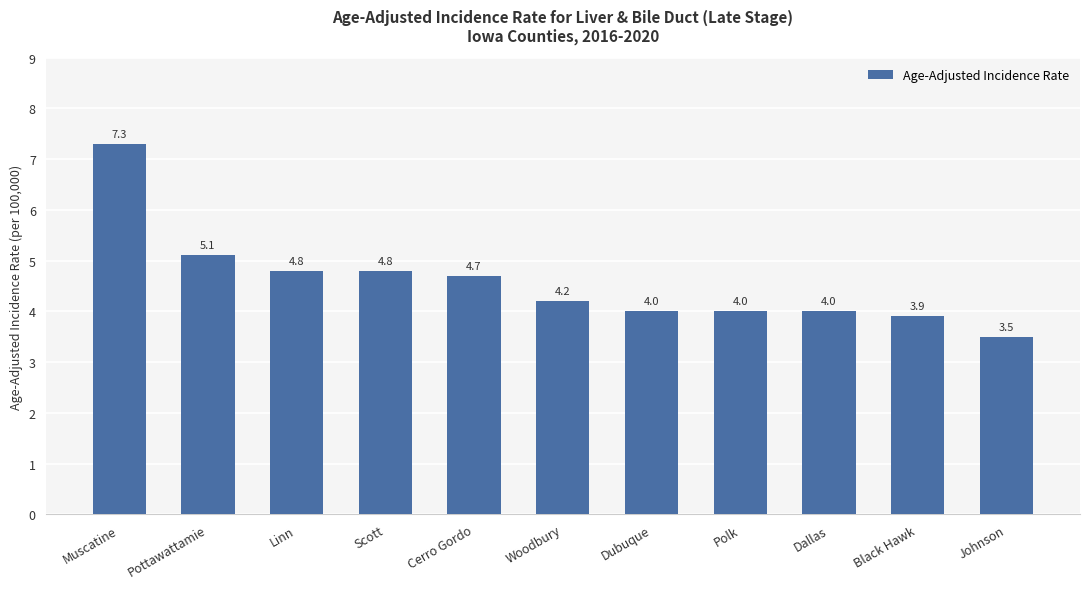

What is the value of the 10th bar from the left?

3.9